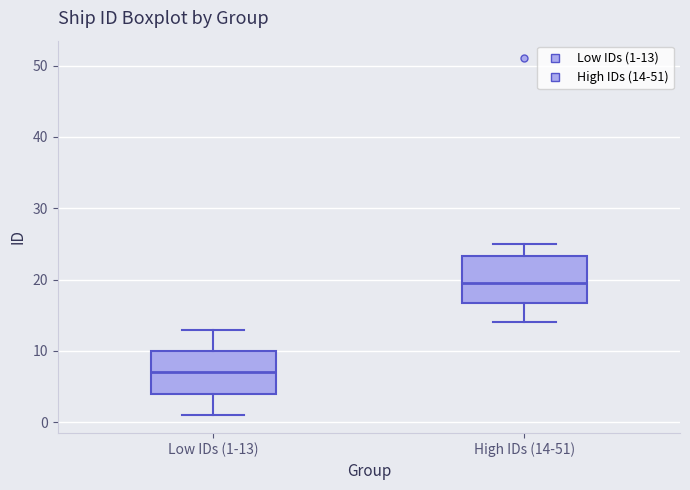

Reading left to right, transcribe this box plot: for each box, give where its median line is, the range the box spans, and where its two whiskers end, as read against the y-axis. The values are not printed on the chart, so give them approximately, as read against the axis.

Low IDs (1-13): median 7, box 4 to 10, whiskers 1 to 13
High IDs (14-51): median 20, box 17 to 23, whiskers 14 to 25